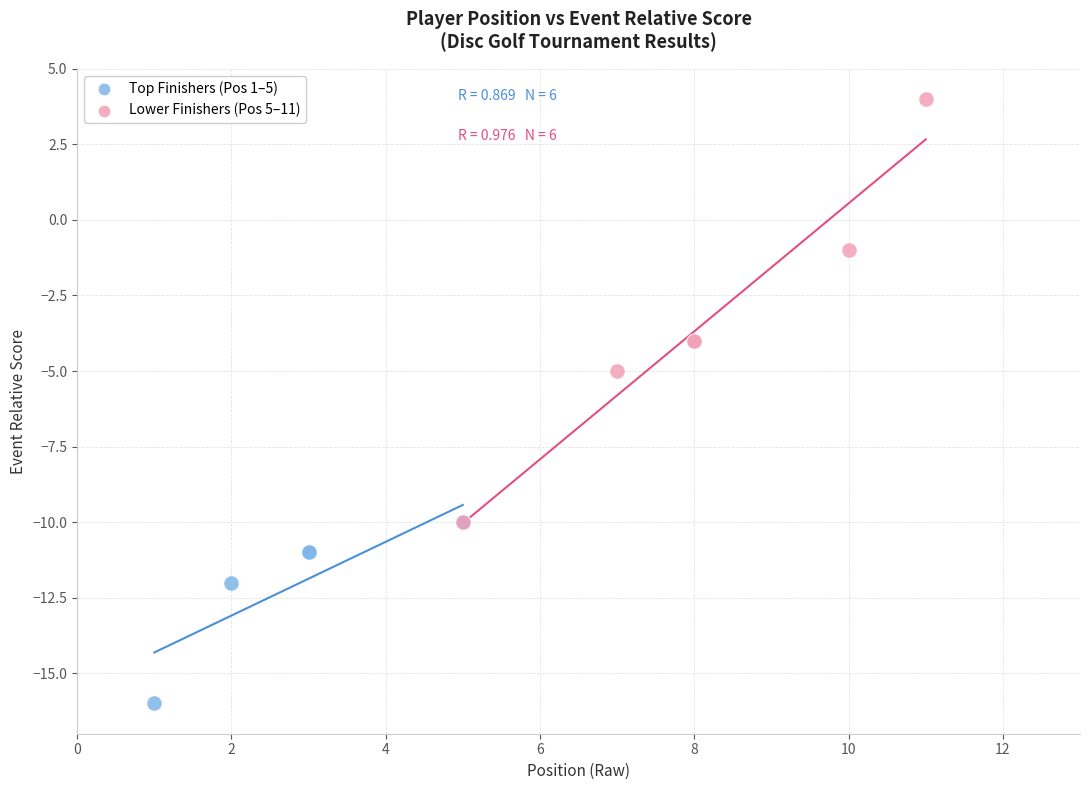

Which series contains the highest Y value?

Lower Finishers (Pos 5–11)